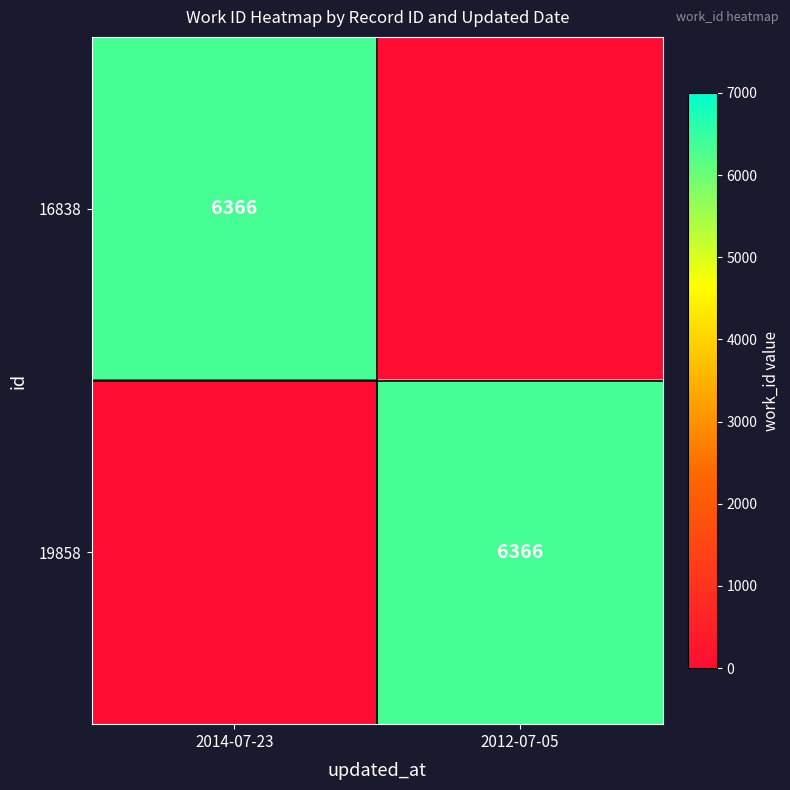

The value of 16838 at 2014-07-23 is 4086. True or false?

False